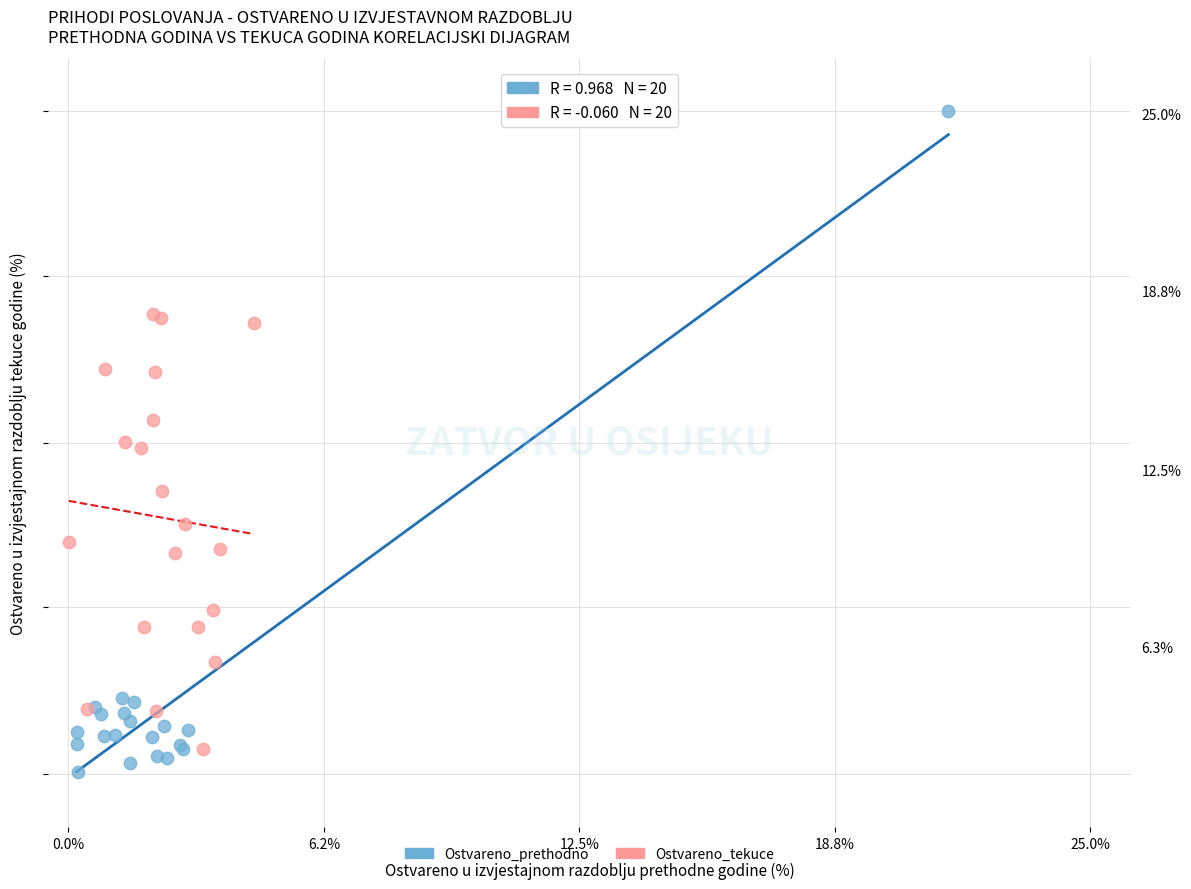

What are all the series names shown in the legend?

Ostvareno_prethodno, Ostvareno_tekuce